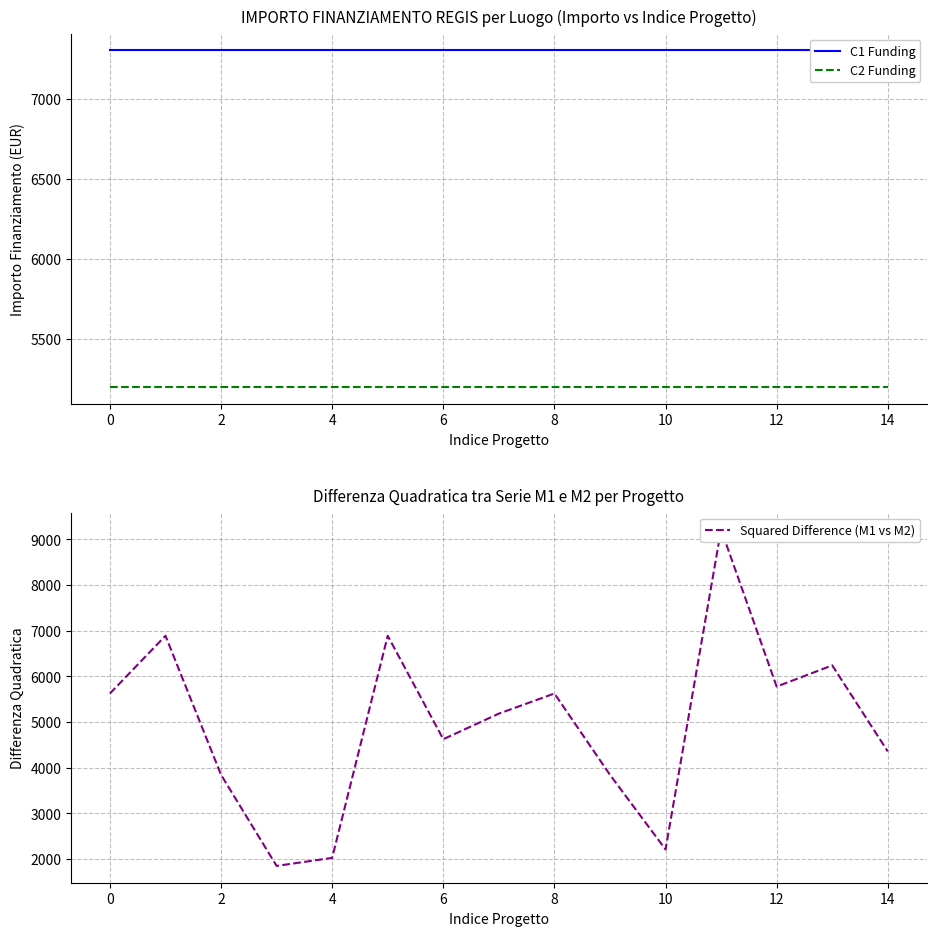

Where do Squared Difference (M1 vs M2) and C1 Funding first cross each other?

10 and 11